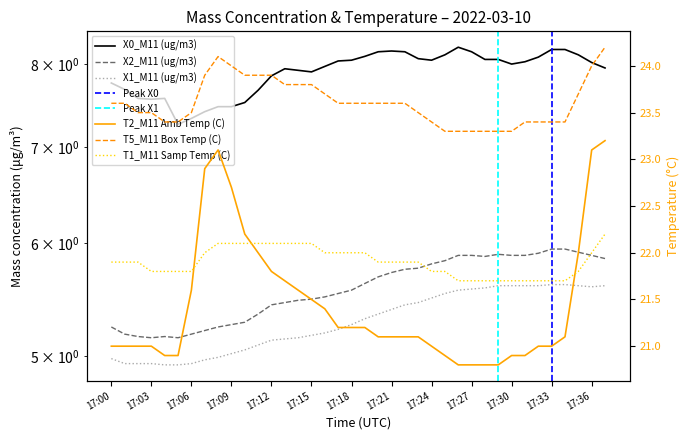

Is it true that T5_M11 Box Temp (C) equals 23.6 at 17:01?

True